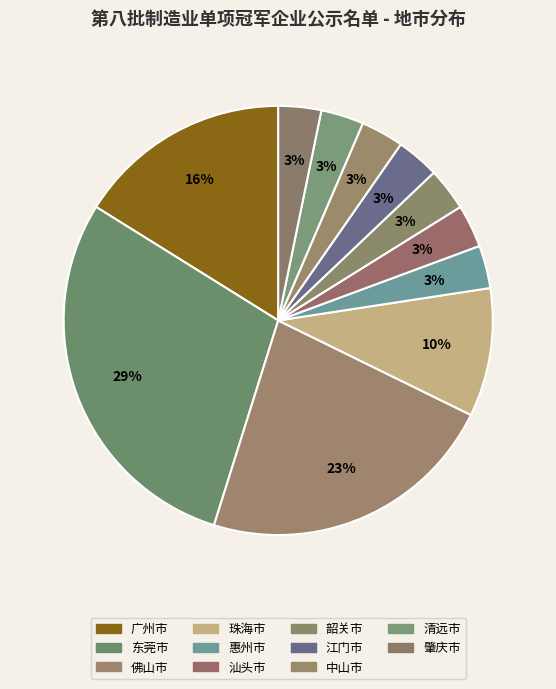

Count the number of slices in the pie.

11